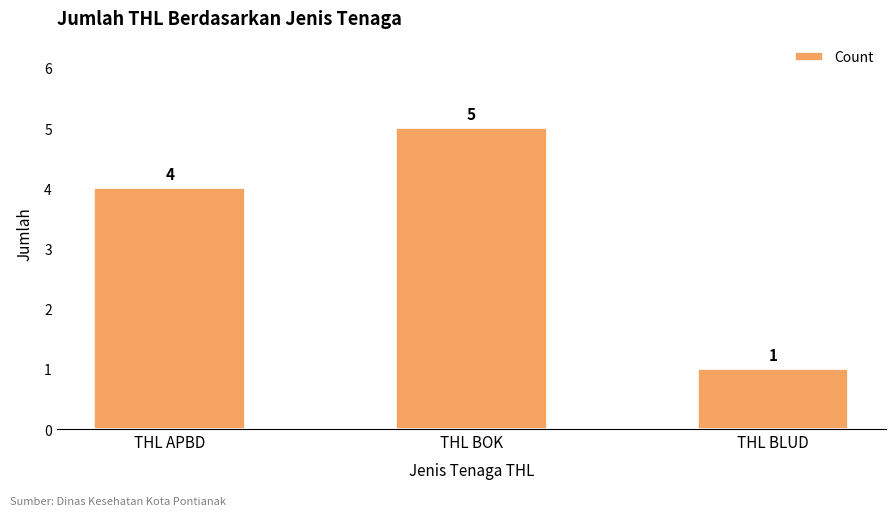

What is the minimum value shown in the chart?

1